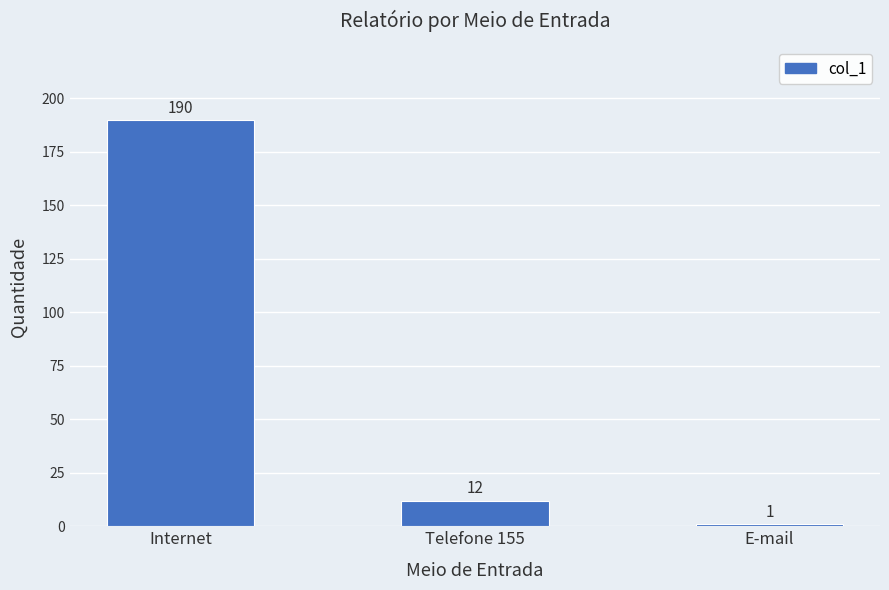

List the labels in order of value, smallest first.

E-mail, Telefone 155, Internet